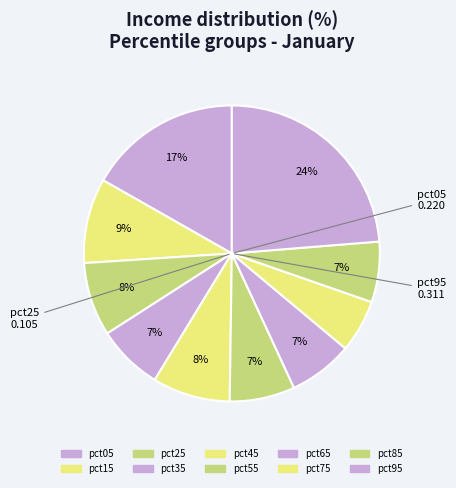

To the nearest percent, what portion does pct65 represent?

7%